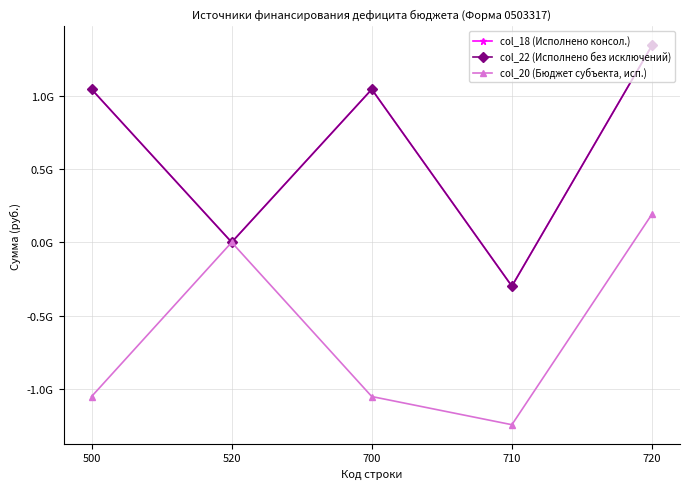

What is the difference between the highest and lowest values at 710?

944511566.7